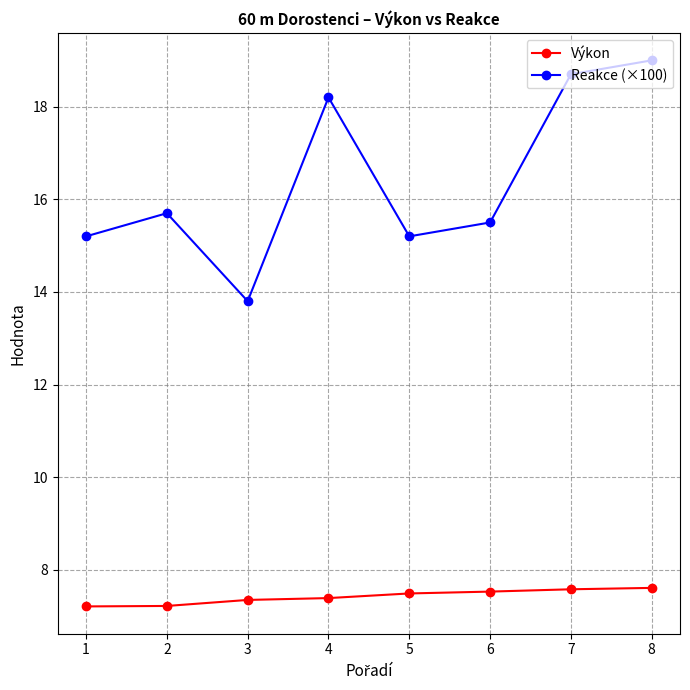

Is the value of Výkon at 2 greater than the value of Reakce (×100) at 6?

No